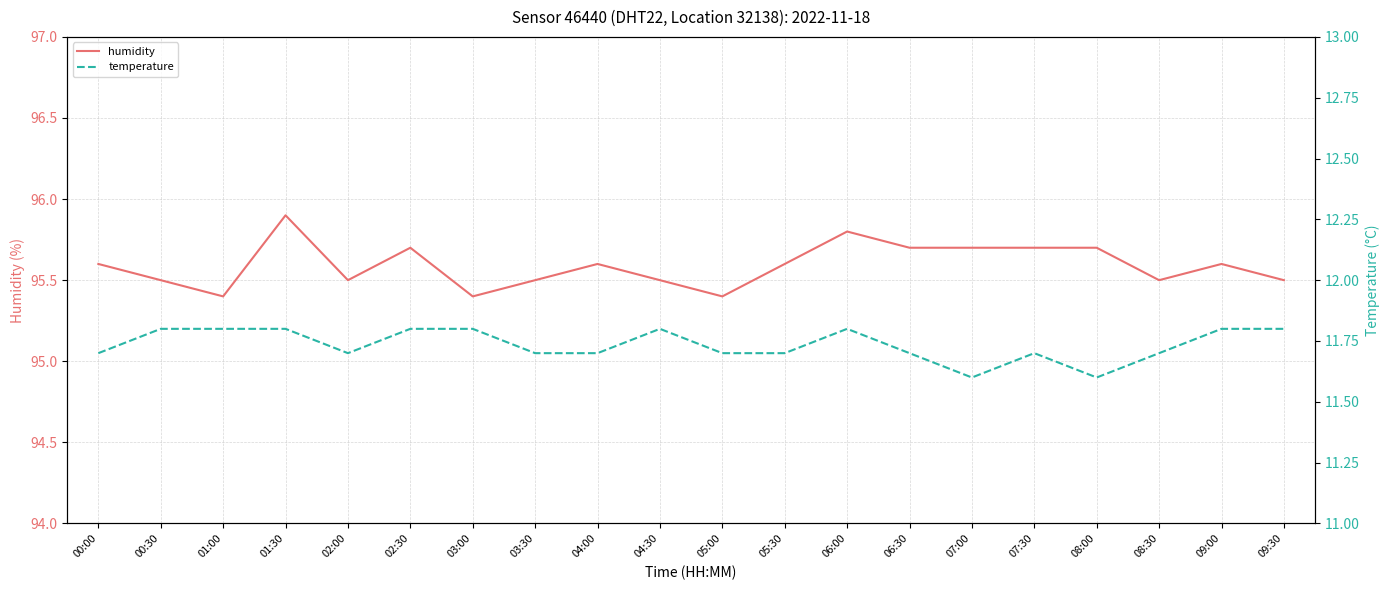

Where is temperature nearest to the value 11?

07:00